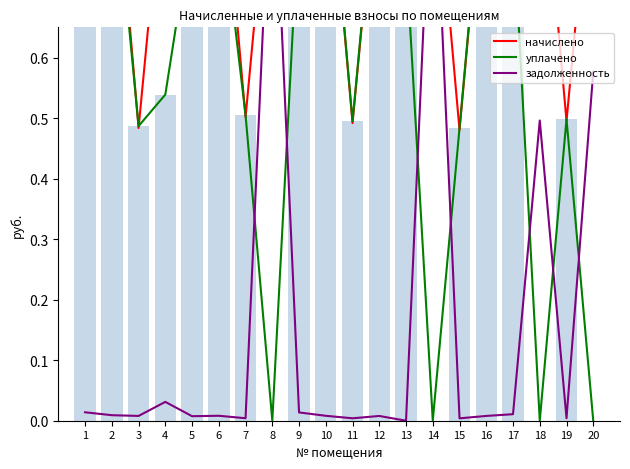

Reading left to right, extract all data points from this chart.

начислено: 0.9	1.0	0.5	0.9	0.8	1.0	0.5	1.0	0.8	1.0	0.5	1.0	0.8	1.0	0.5	1.0	0.8	1.0	0.5	1.0
уплачено: 0.8	0.9	0.5	0.5	0.8	0.9	0.5	0.0	0.8	1.0	0.5	1.0	0.8	0.0	0.5	1.0	0.8	0.0	0.5	0.0
задолженность: 0.0	0.0	0.0	0.0	0.0	0.0	0.0	1.0	0.0	0.0	0.0	0.0	0.0	1.0	0.0	0.0	0.0	0.5	0.0	0.6